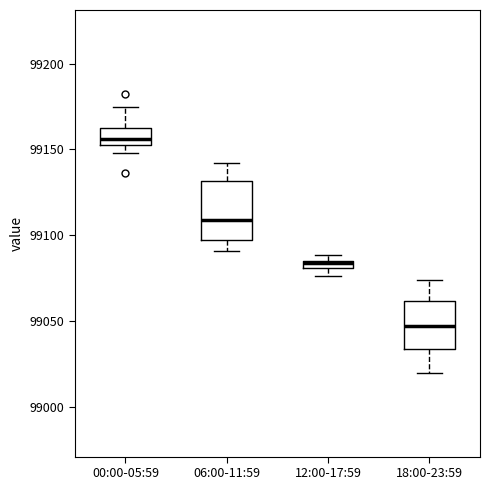

Which box is the tallest, from its lower edge to its upper edge?

06:00-11:59